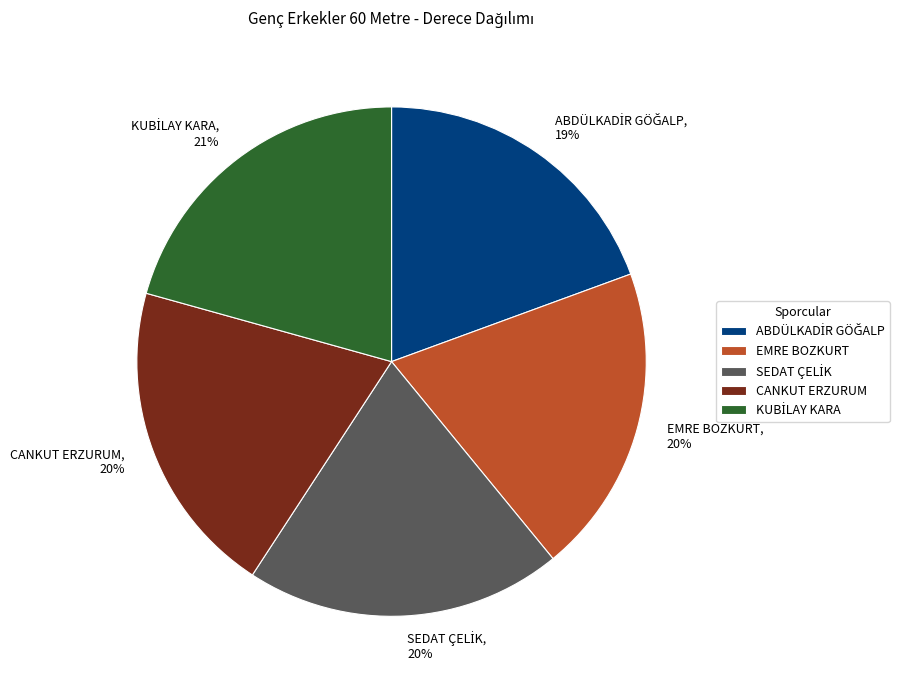

The EMRE BOZKURT, 20% slice represents 13% of the pie. True or false?

False